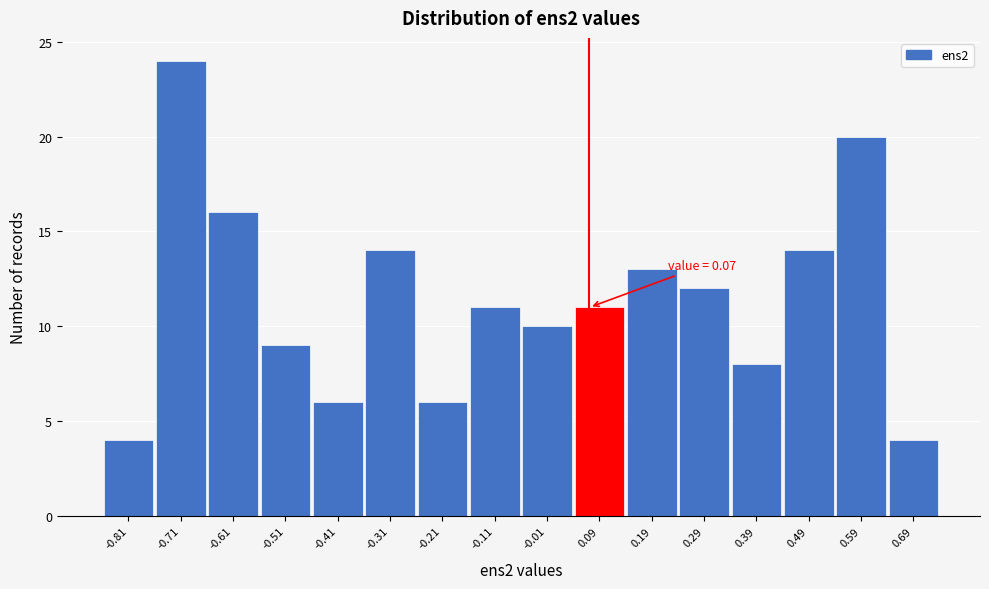

Which range on the x-axis has the tallest bar?

-0.761 to -0.661